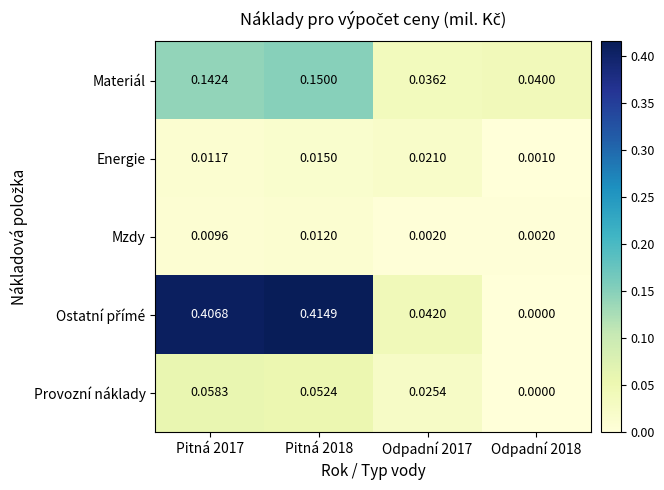

Which series has the largest range (max minus min)?

Ostatní přímé